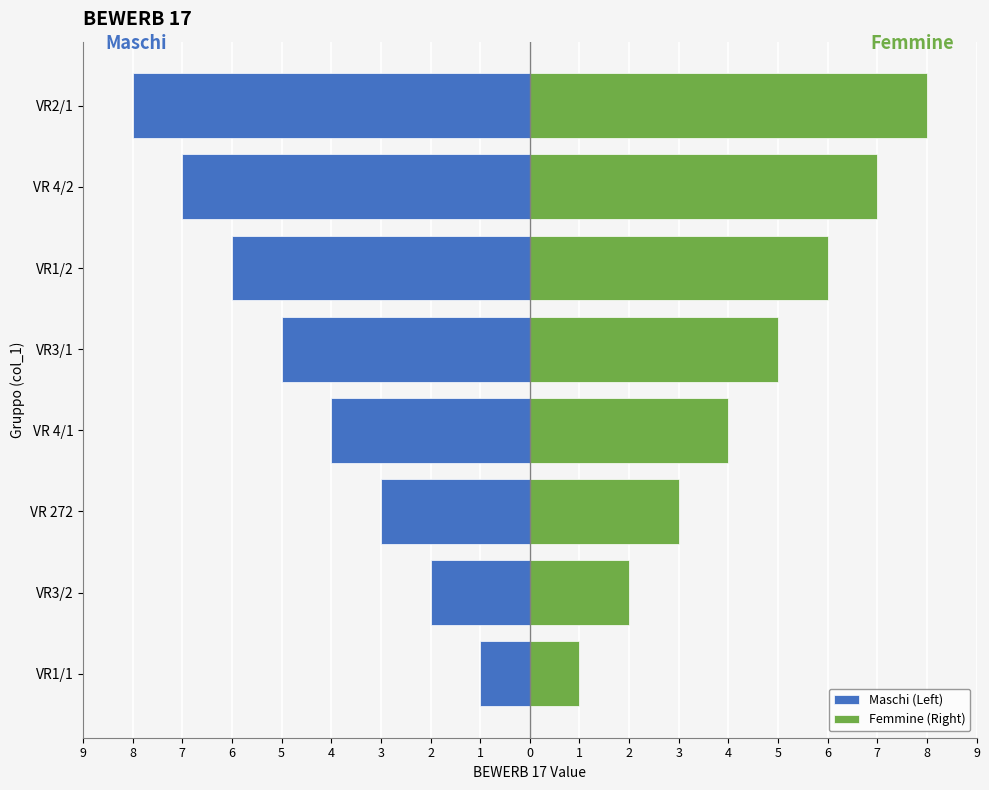

Rank the series by their average value, from highest to lowest.

Femmine (Right), Maschi (Left)